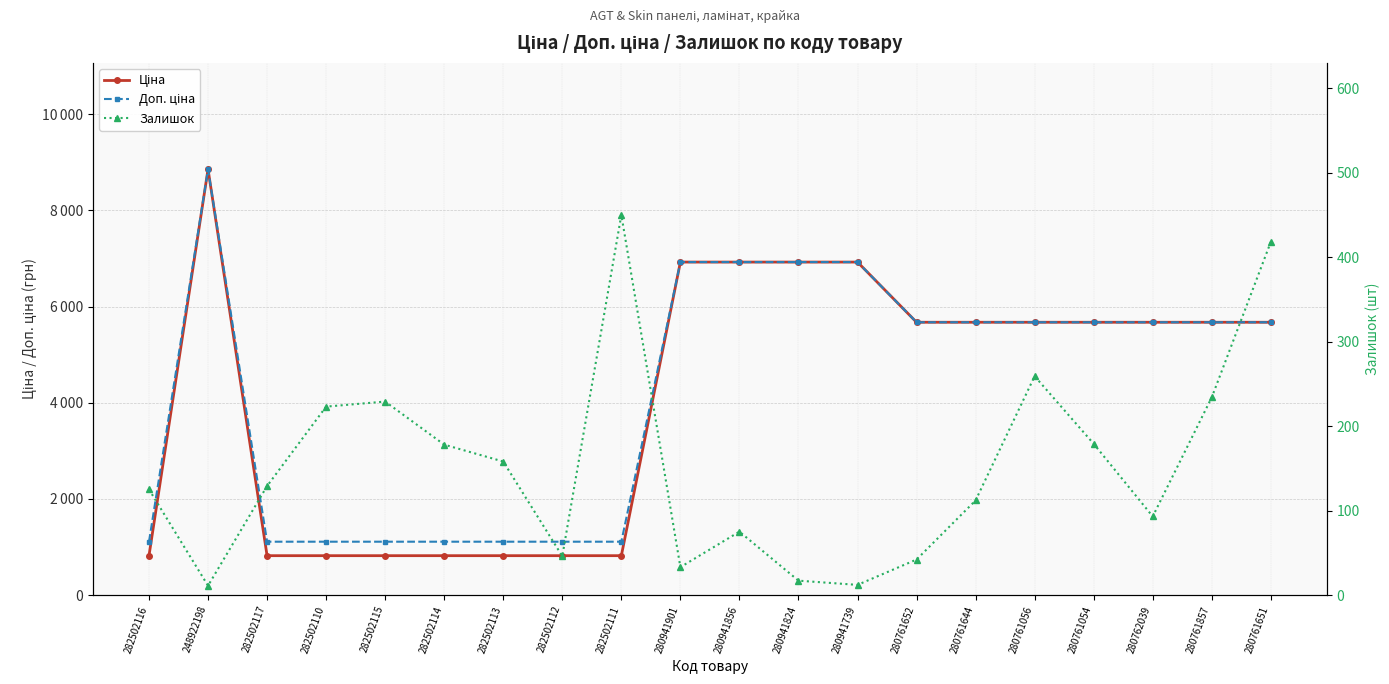

Between 248922198 and 282502117, which is larger?

248922198